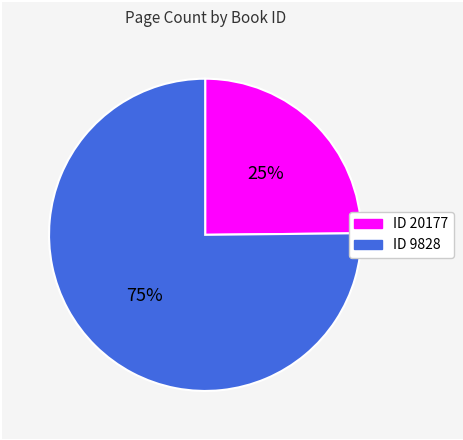

Is there any slice that represents more than half of the pie?

Yes